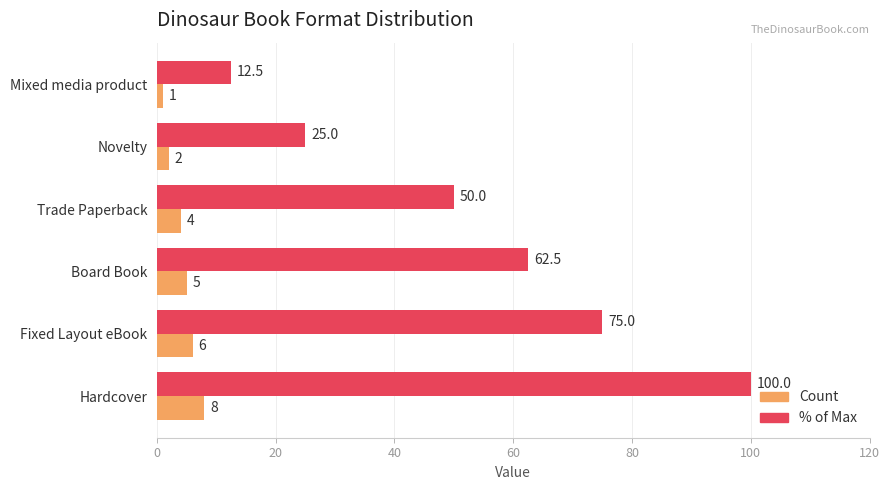

How many % of Max values are between 25 and 75?

4